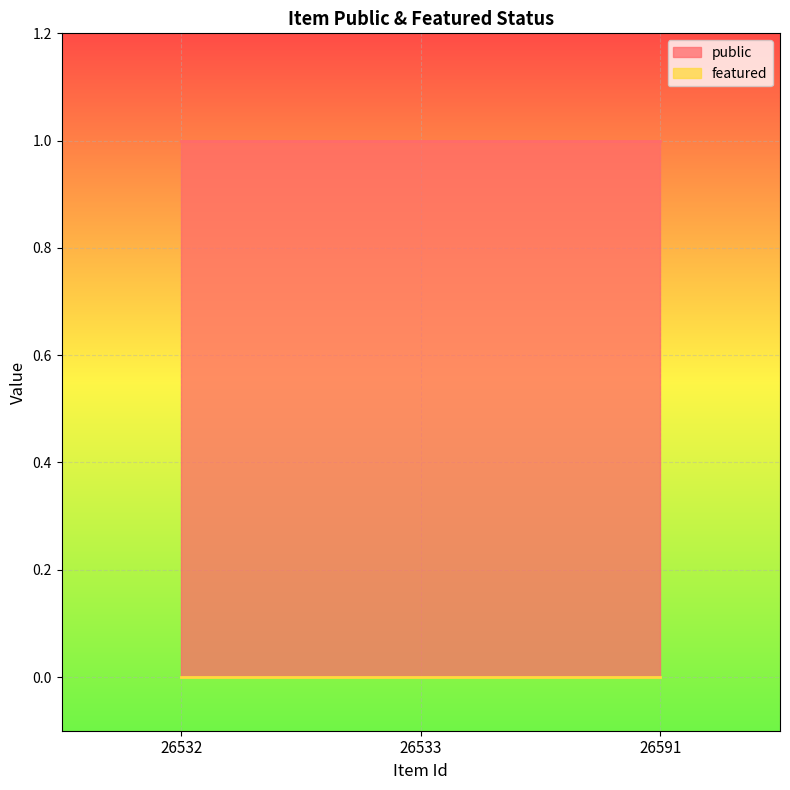

Rank the categories by featured value from lowest to highest.

26532, 26533, 26591